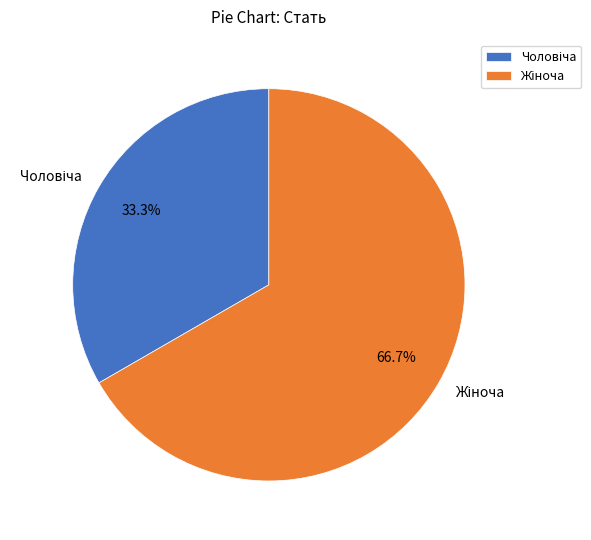

Is there a majority slice in this chart?

Yes